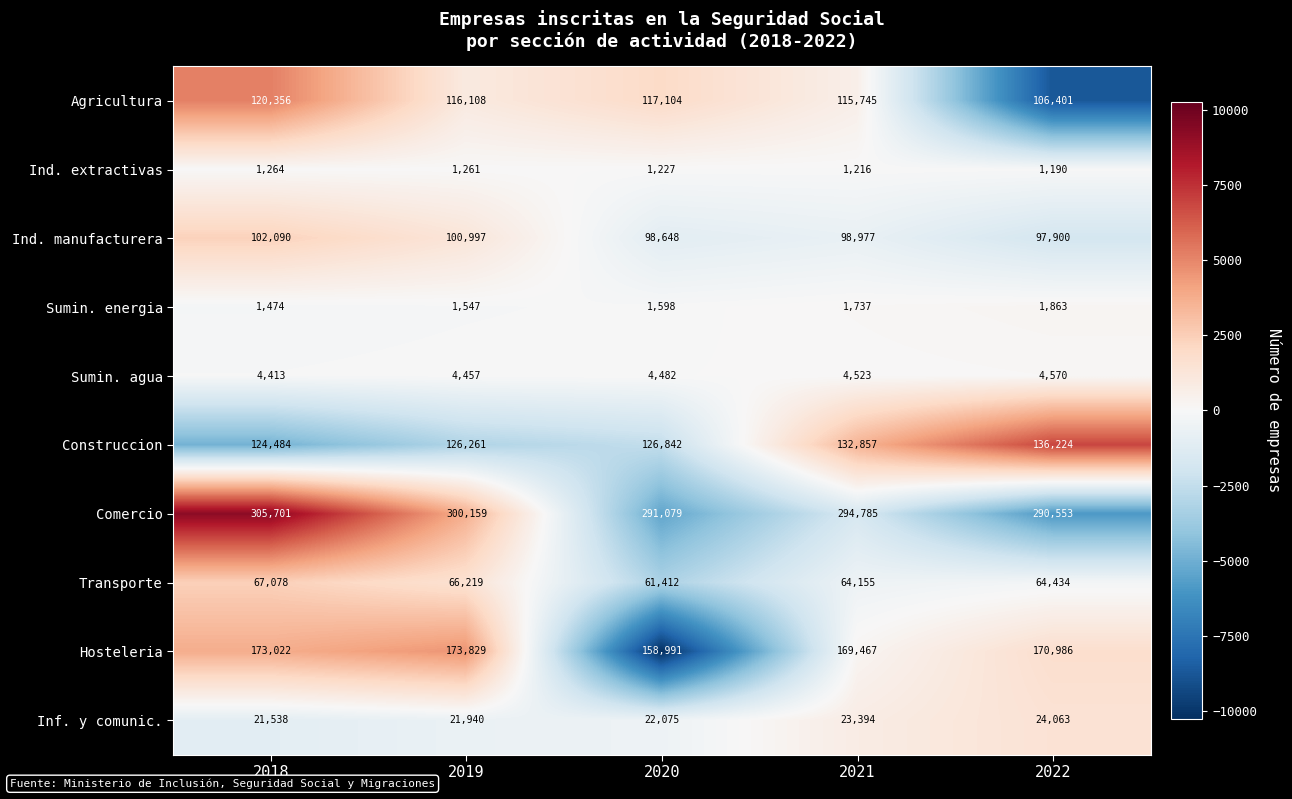

Which series has the largest range (max minus min)?

Comercio